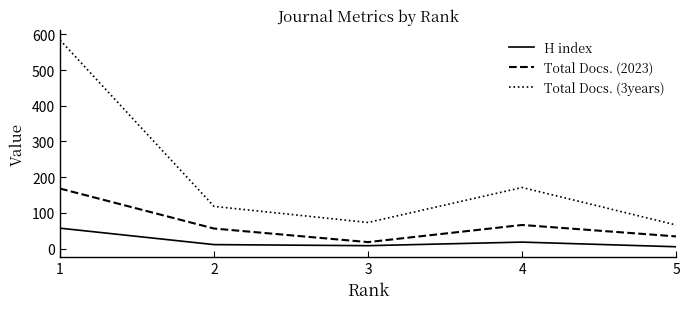

The value of Total Docs. (2023) at 3 is 18. True or false?

True